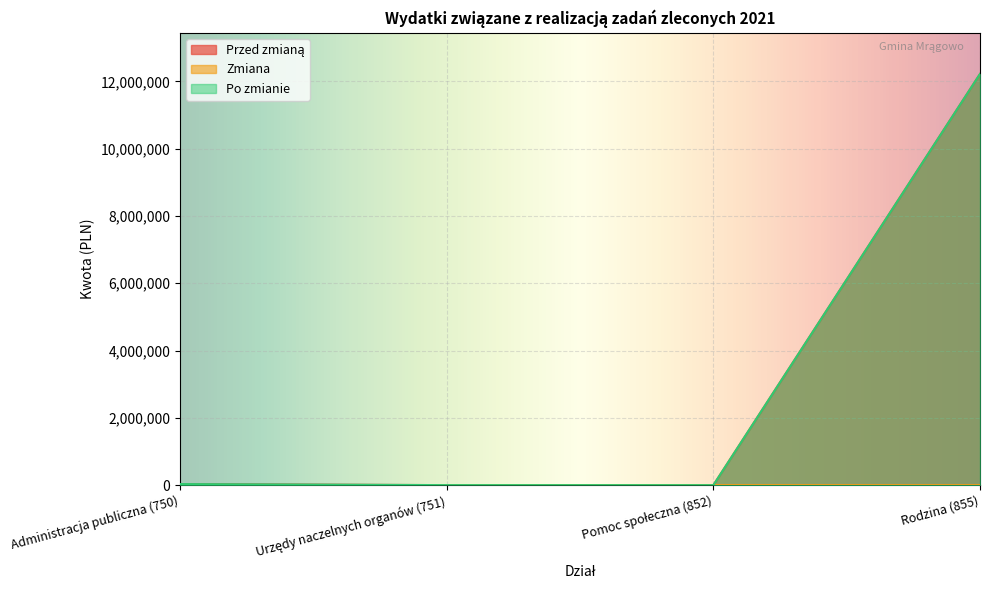

The value of Po zmianie at Rodzina (855) is 12218164. True or false?

True